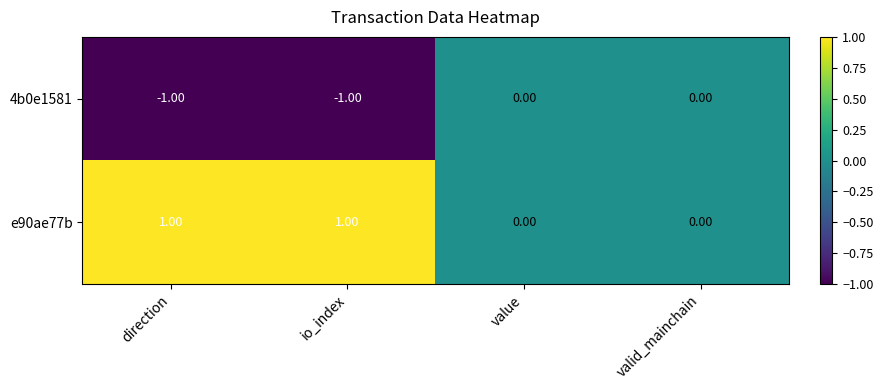

How many series are shown in this chart?

2